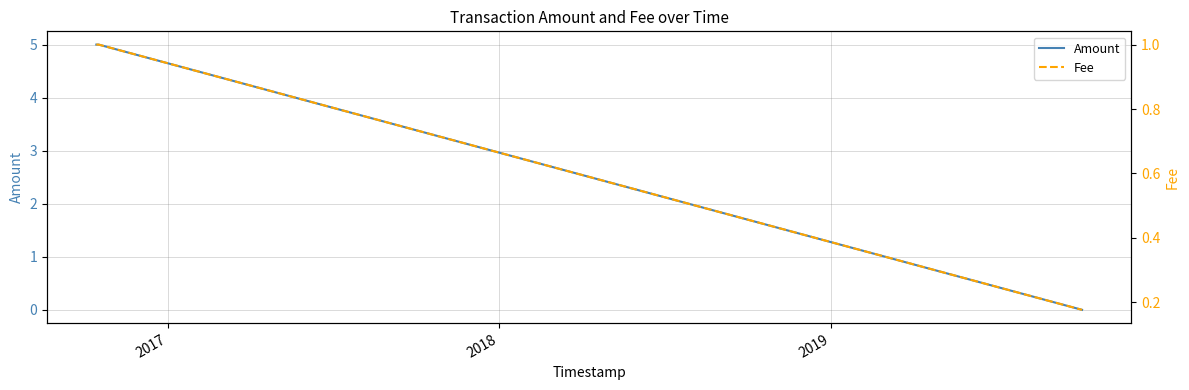

True or false: Amount has more than 2 points higher than both neighbors.

False